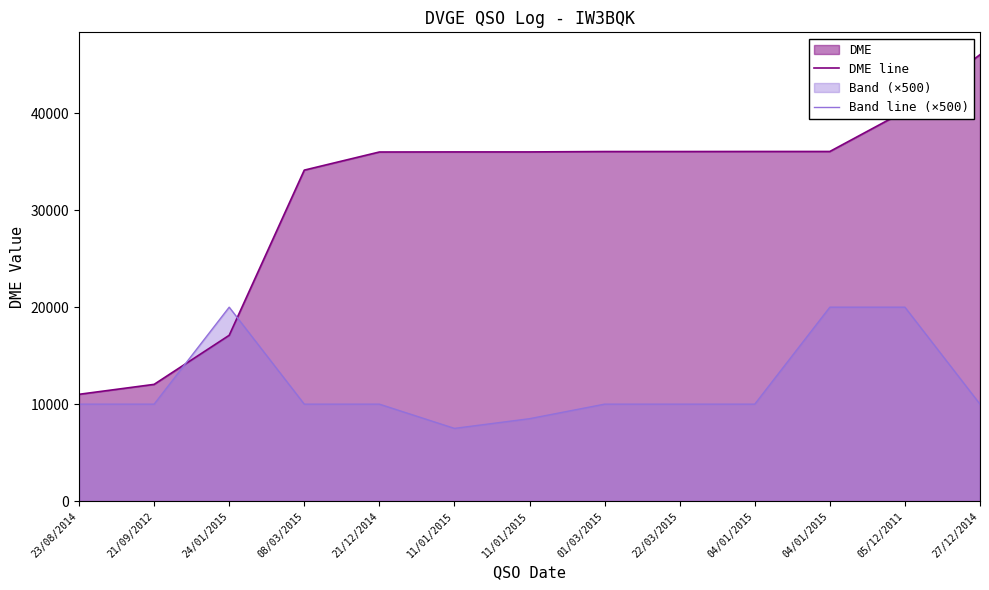

How many series are shown in this chart?

2